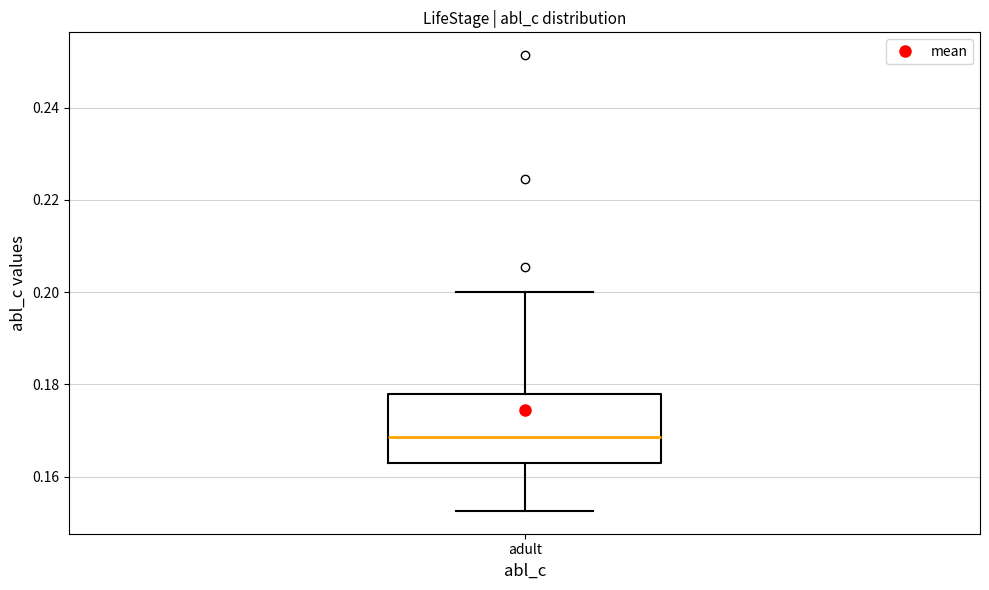

Where is the lower edge of the box for adult on the y-axis? The values are not printed on the chart, so give them approximately, as read against the axis.

0.162